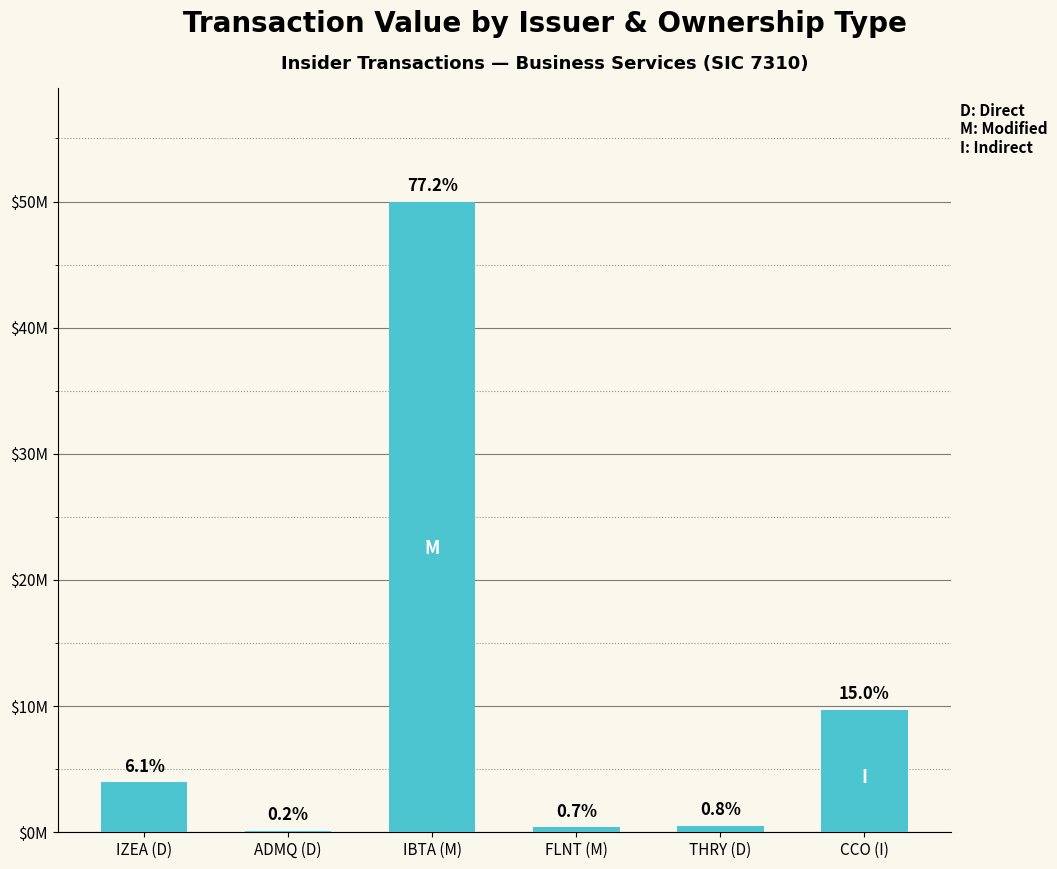

Are the bars horizontal?

No